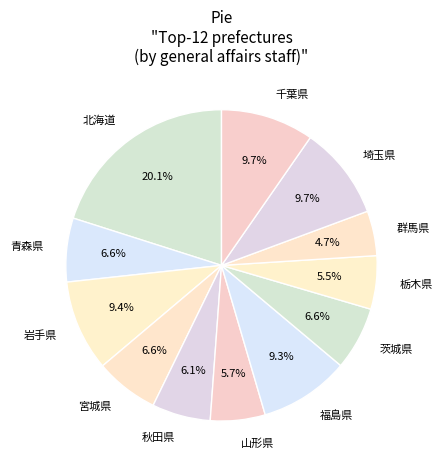

Does 岩手県 represent more than half of the total?

No